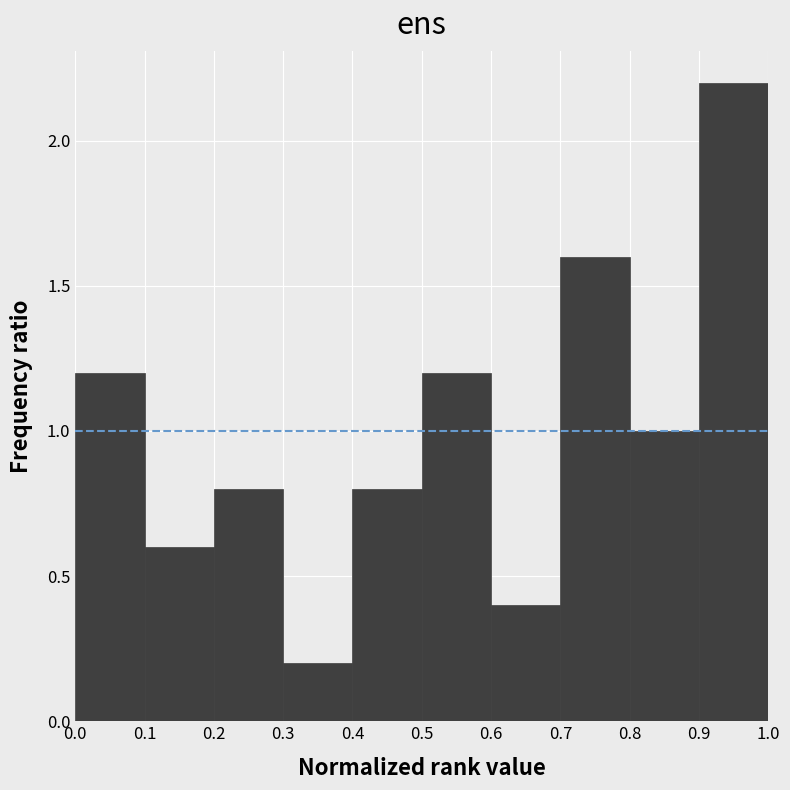

Reading left to right, list every bar in this chart as the range it spans on the x-axis followed by its height. The values are not printed on the chart, so give them approximately, as read against the axis.

0.0 to 0.1: 1.2
0.1 to 0.2: 0.6
0.2 to 0.3: 0.8
0.3 to 0.4: 0.2
0.4 to 0.5: 0.8
0.5 to 0.6: 1.2
0.6 to 0.7: 0.4
0.7 to 0.8: 1.6
0.8 to 0.9: 1.0
0.9 to 1.0: 2.2